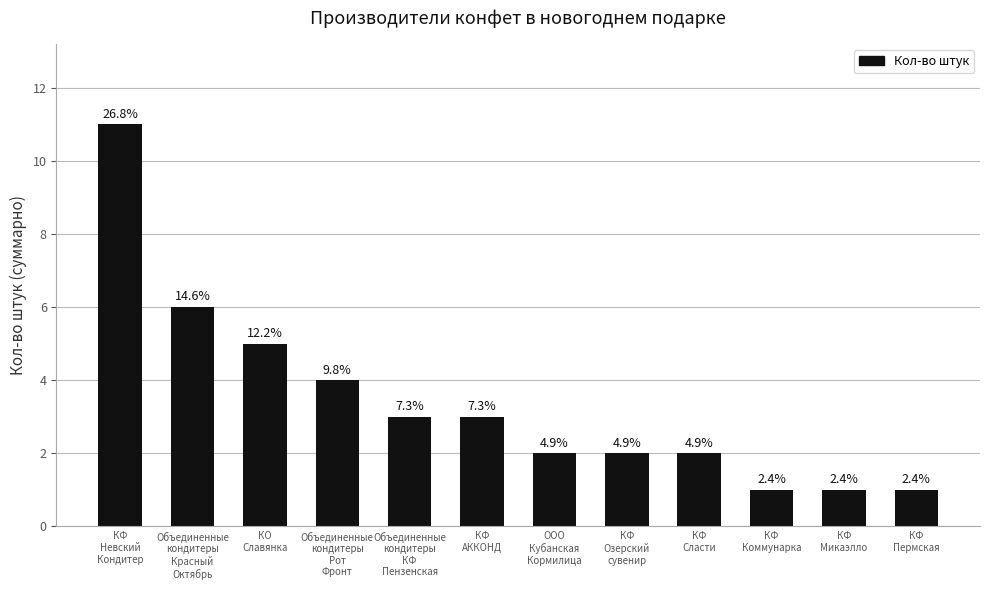

Are the bars horizontal?

No